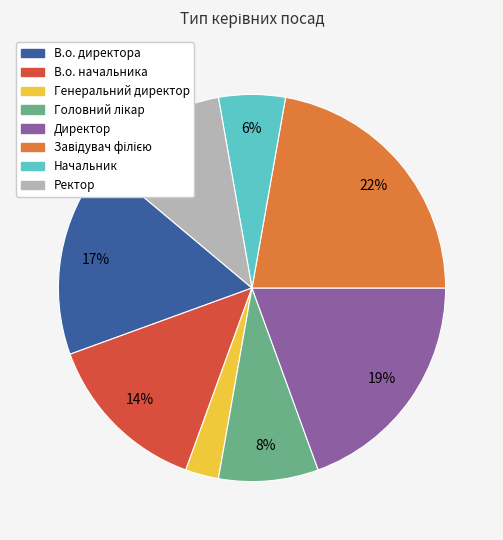

How many slices are in this pie chart?

8